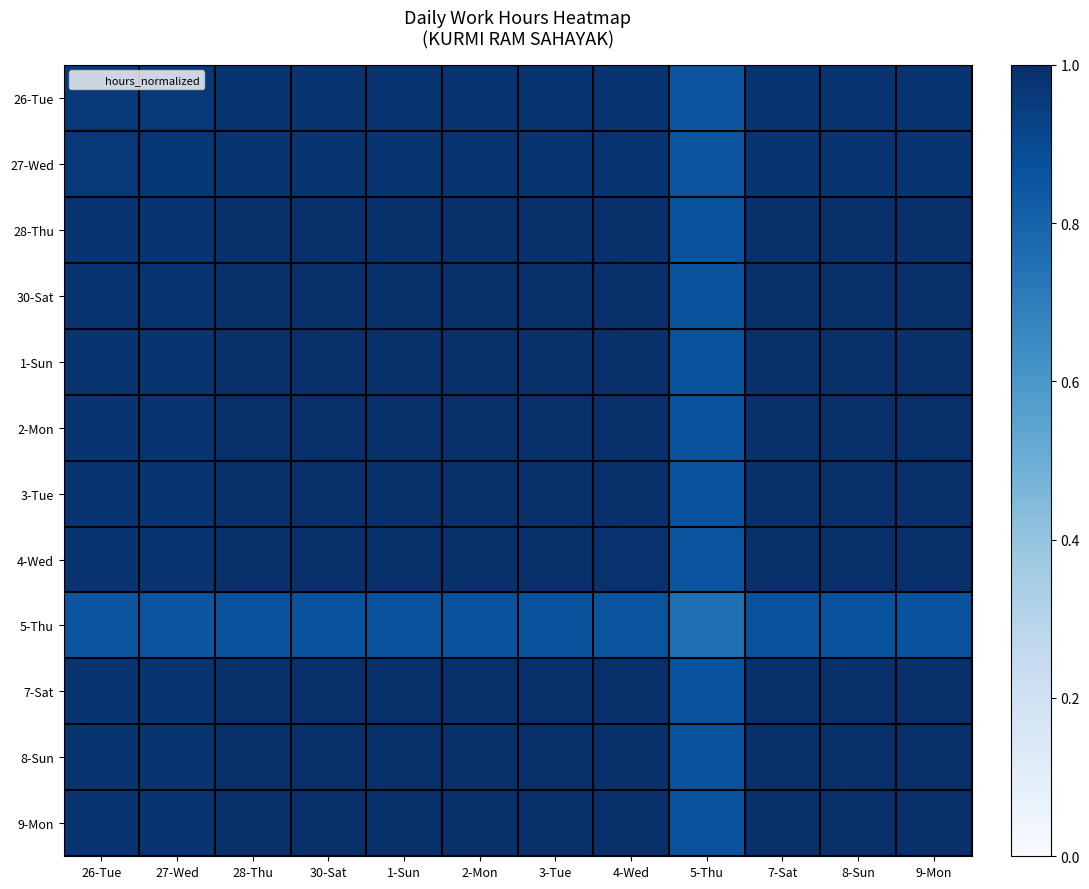

Which has a higher value, 27-Wed or 1-Sun?

1-Sun